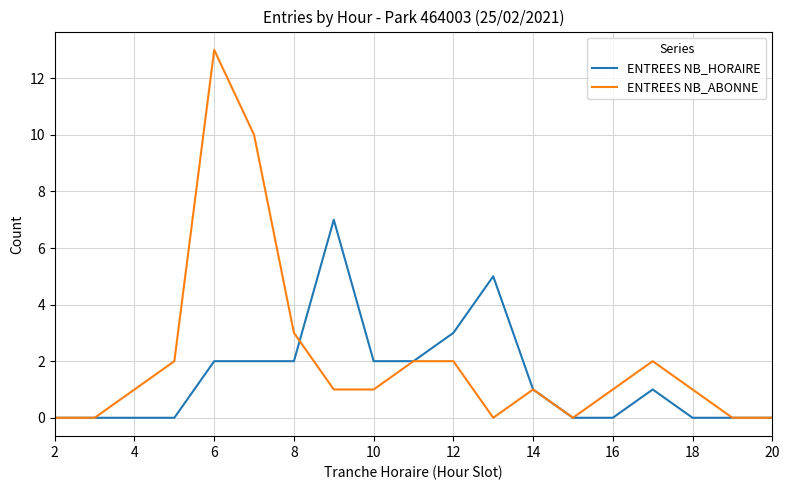

How many lines are shown in the chart?

2